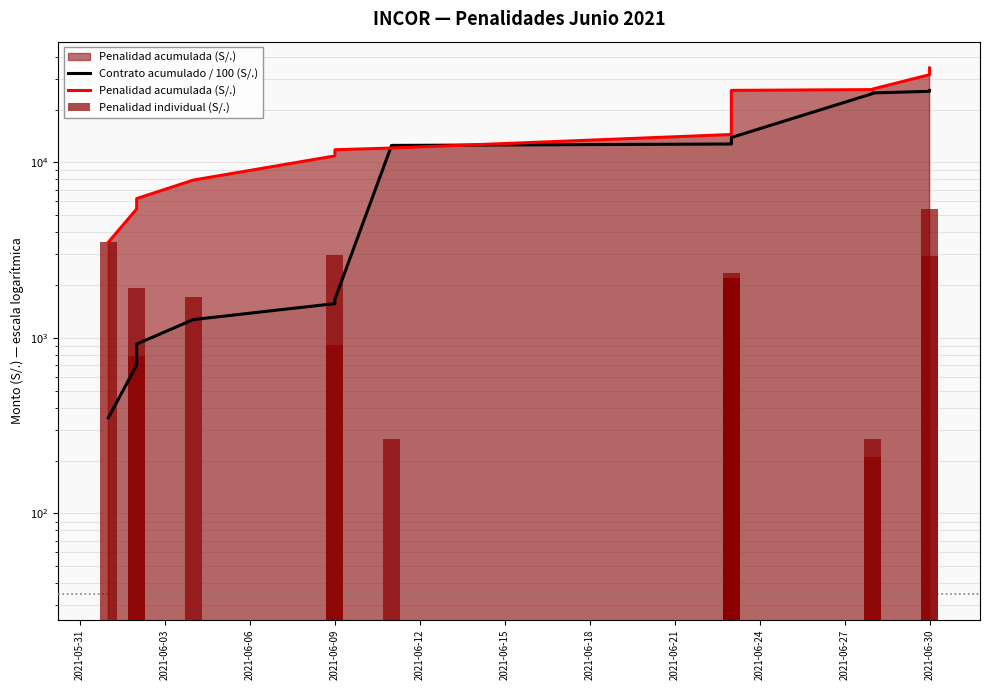

Which series has the widest spread of values?

Penalidad acumulada (S/.)